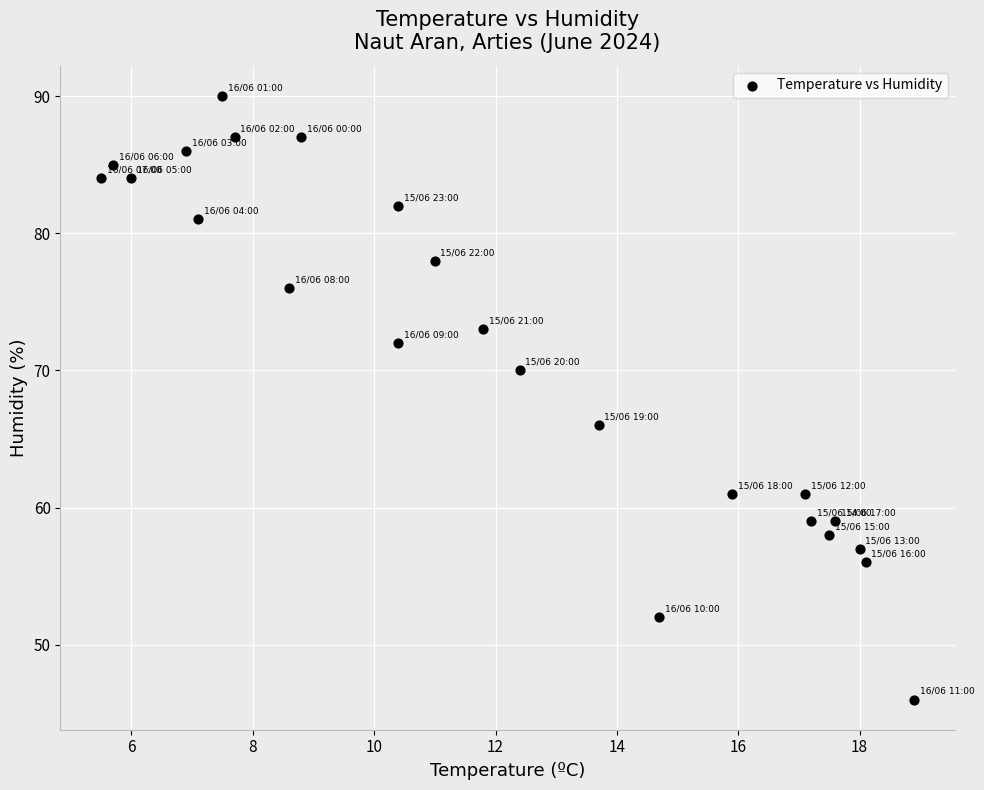

What is the range of Y values (max minus min)?

44